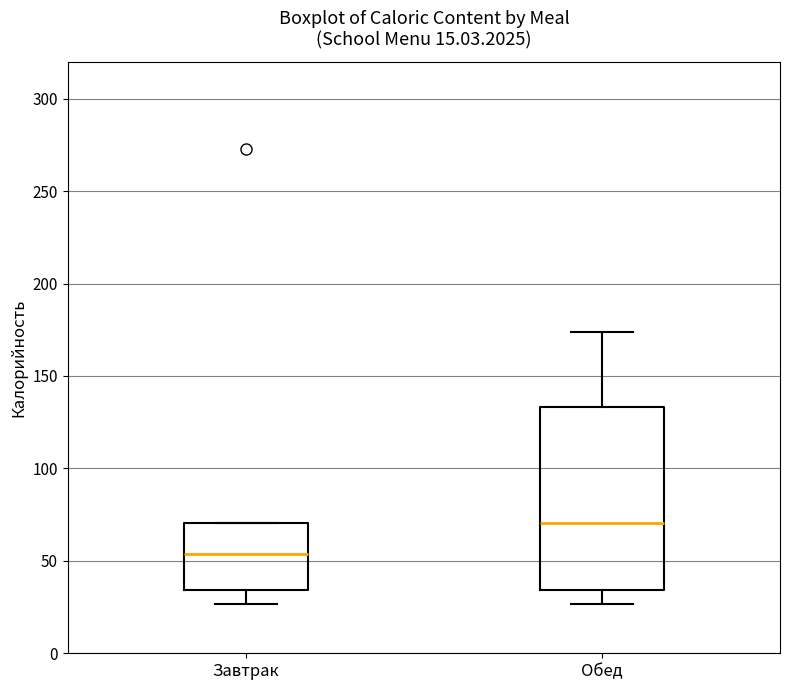

Comparing the boxes themselves (not the whiskers), which one is the tallest?

Обед